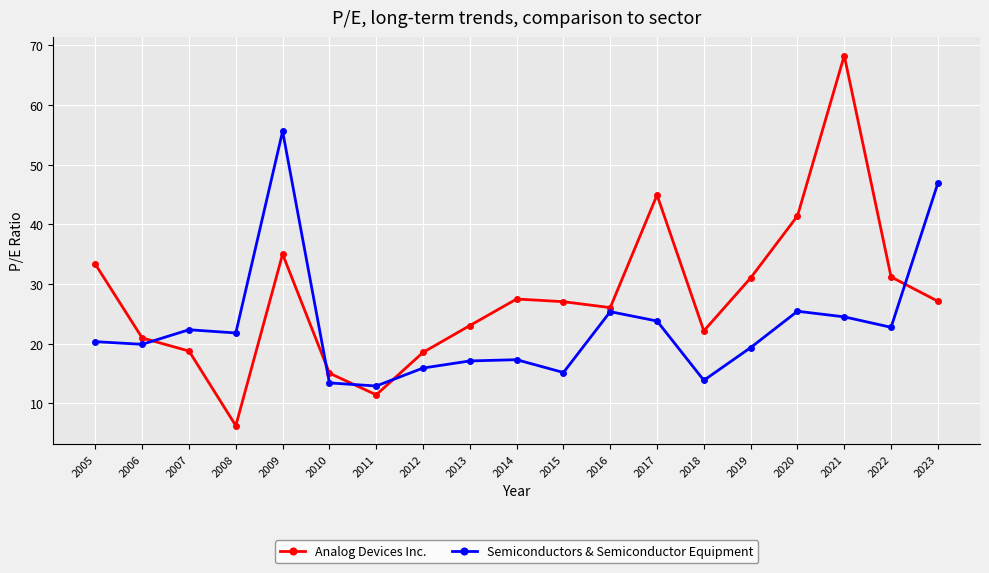

List the series in order of their peak value, lowest first.

Semiconductors & Semiconductor Equipment, Analog Devices Inc.